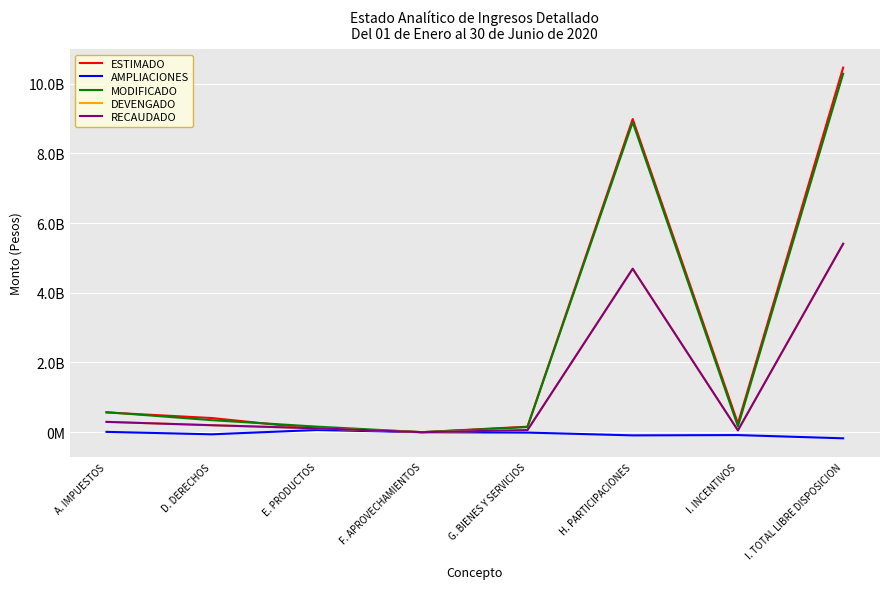

What is the value of the AMPLIACIONES point at the 7th from the left?

-83070257.0